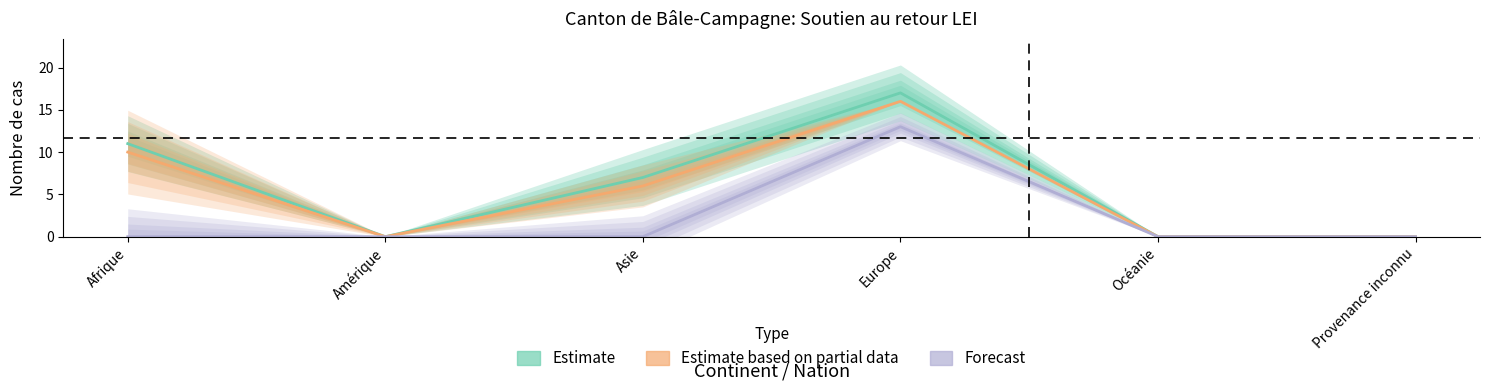

Is it true that Estimate equals 22 at Europe?

False